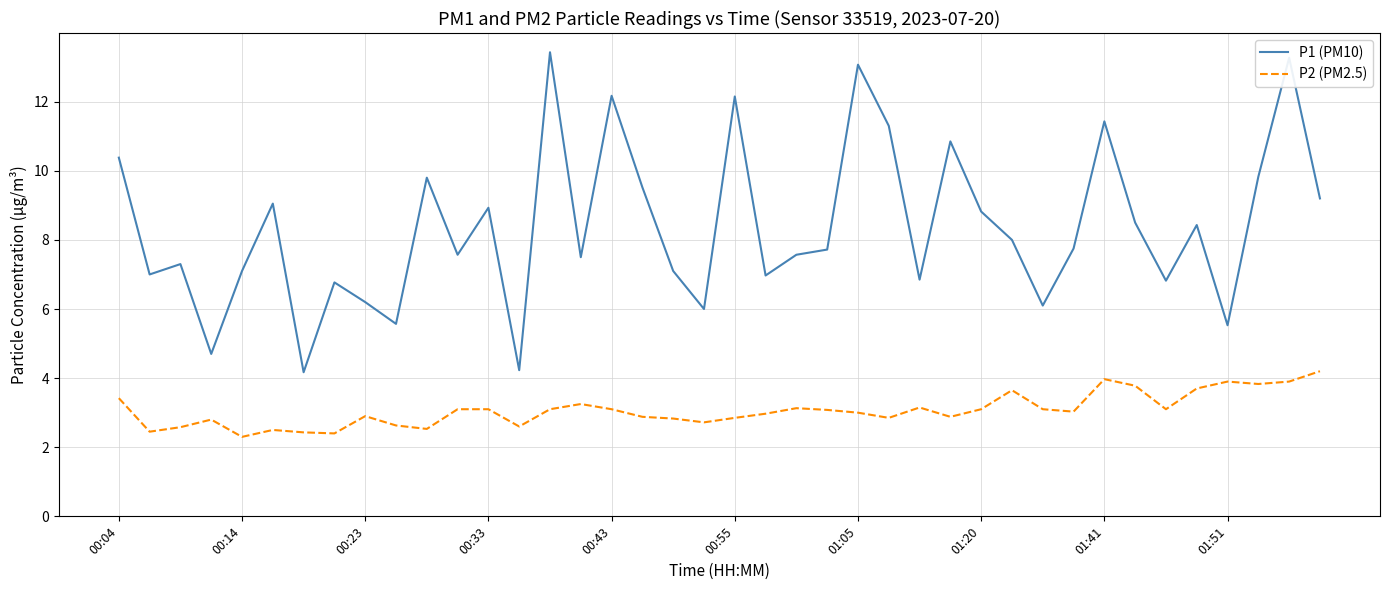

True or false: P2 (PM2.5) and P1 (PM10) cross at least once.

False